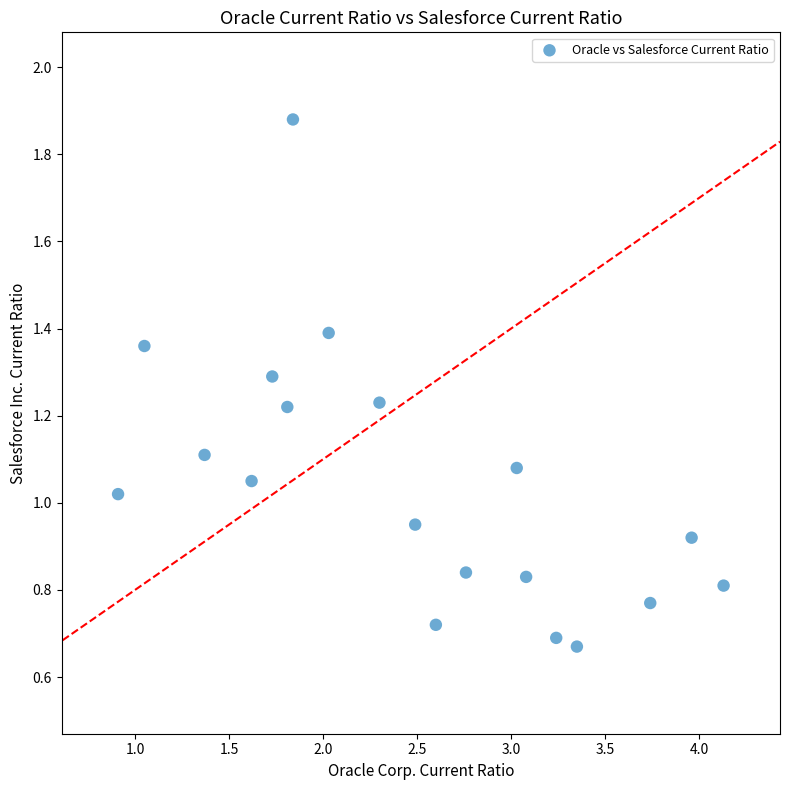

What is the range of X values (max minus min)?

3.2